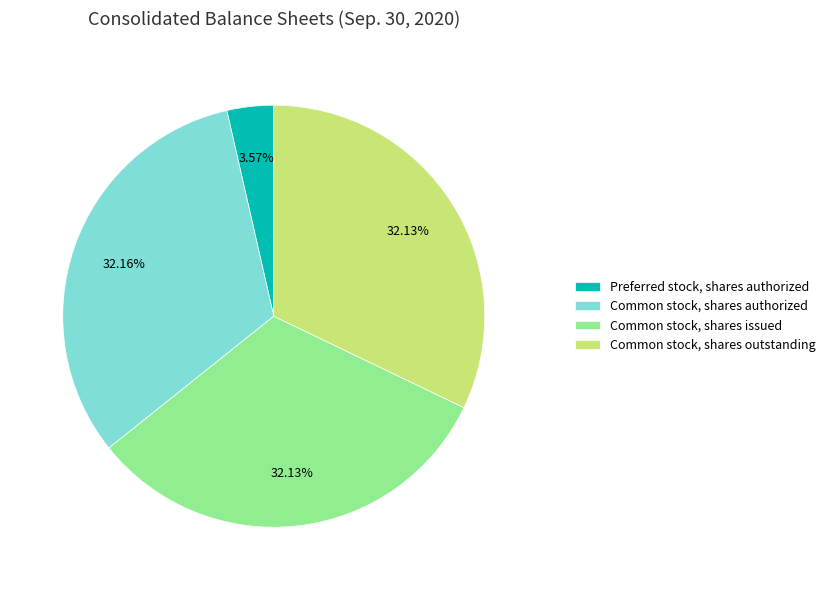

To the nearest percent, what percentage of the pie is Preferred stock, shares authorized?

4%